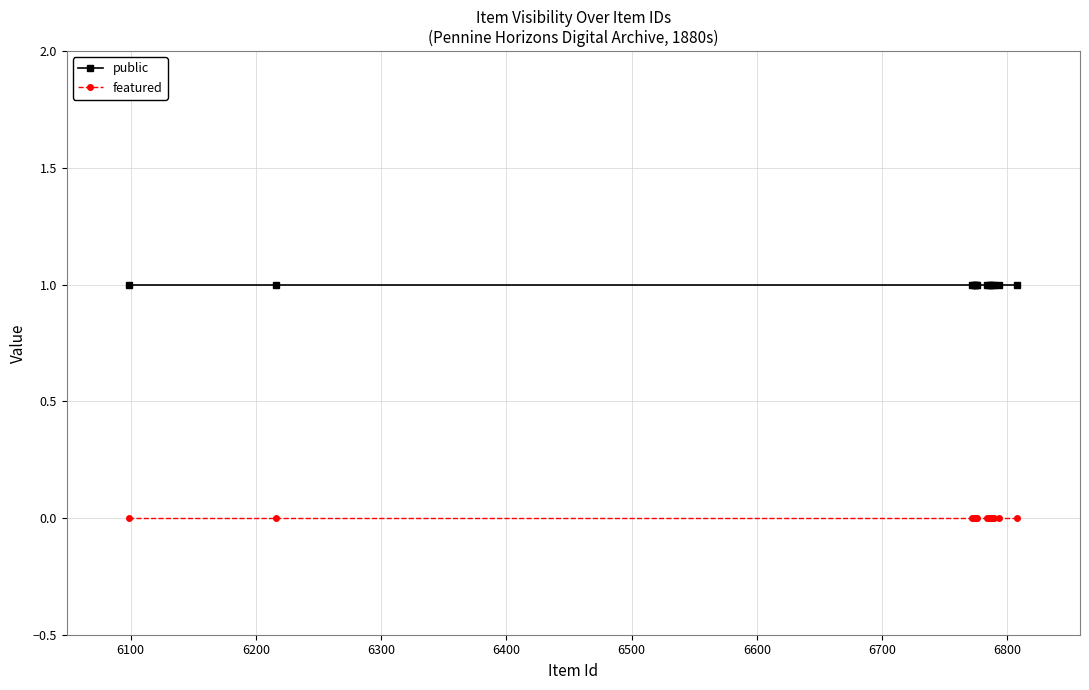

What are all the series names shown in the legend?

public, featured